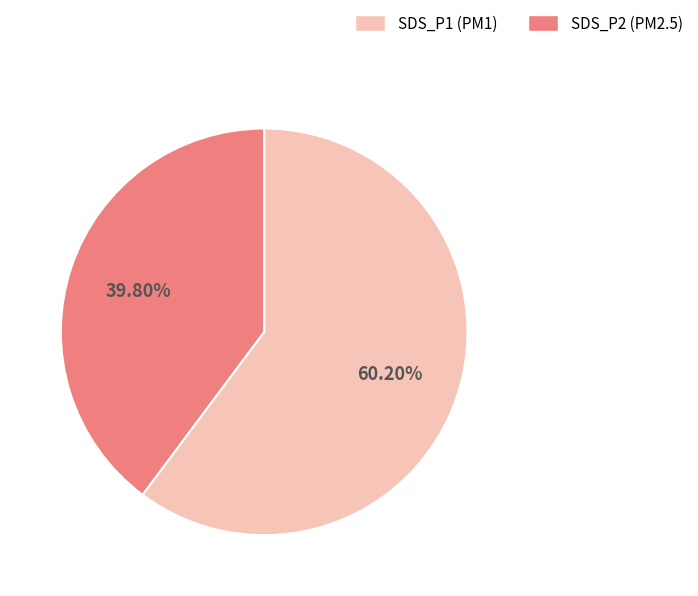

Is SDS_P1 (PM1) the majority of the pie?

Yes